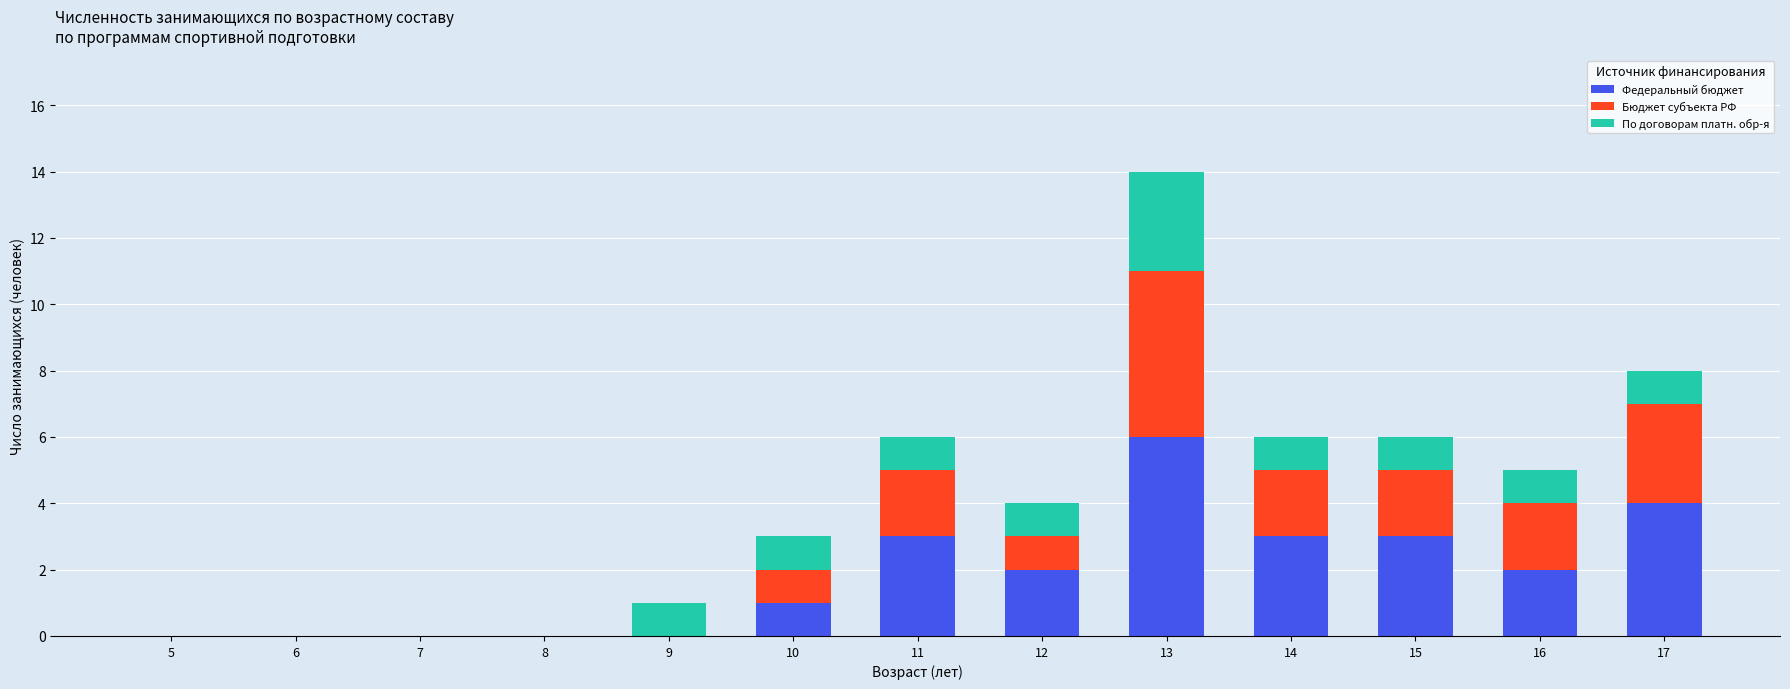

What value does the Федеральный бюджет series have at 11?

3